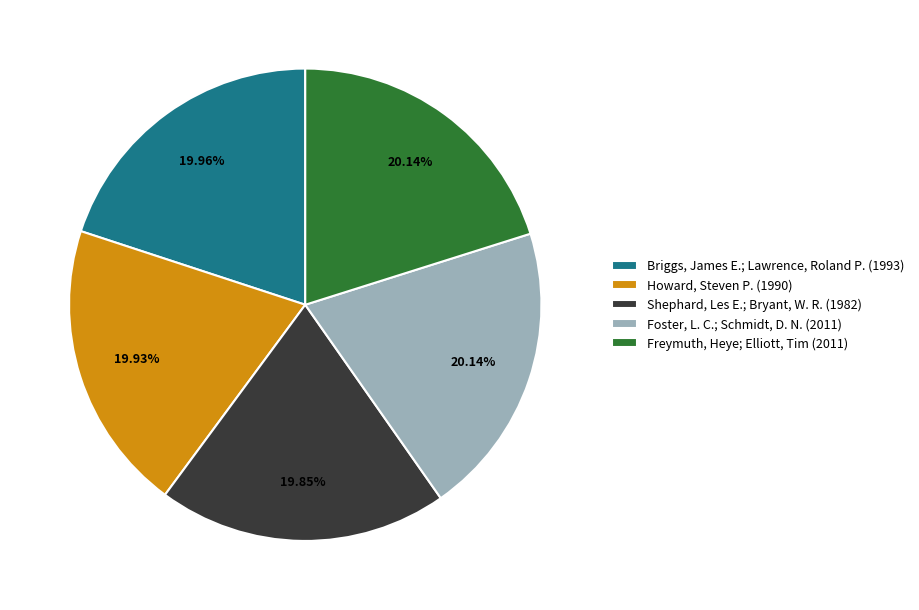

Does Briggs, James E.; Lawrence, Roland P. (1993) account for over 50% of the chart?

No